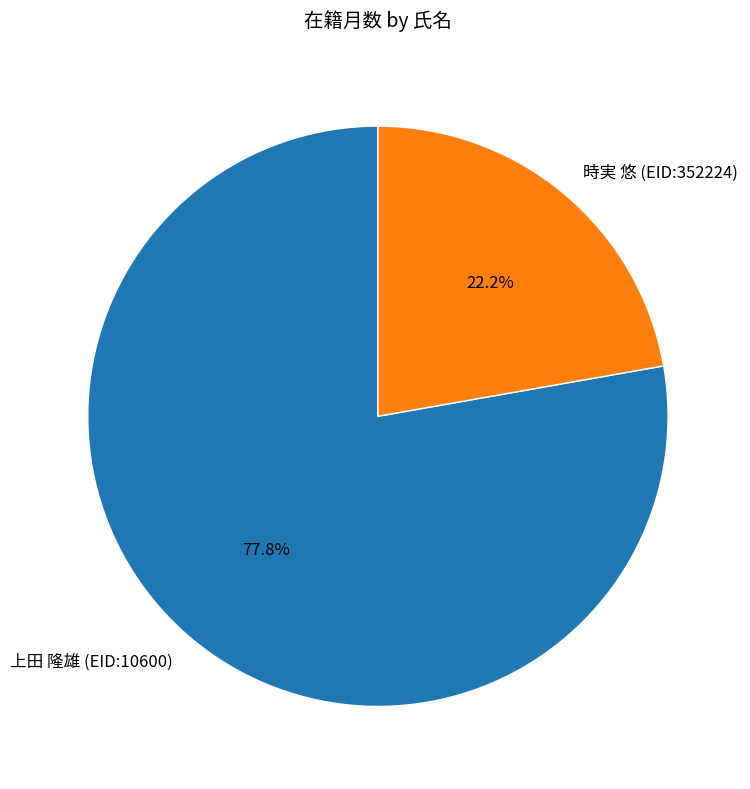

To the nearest percent, what portion does 上田 隆雄 (EID:10600) represent?

78%